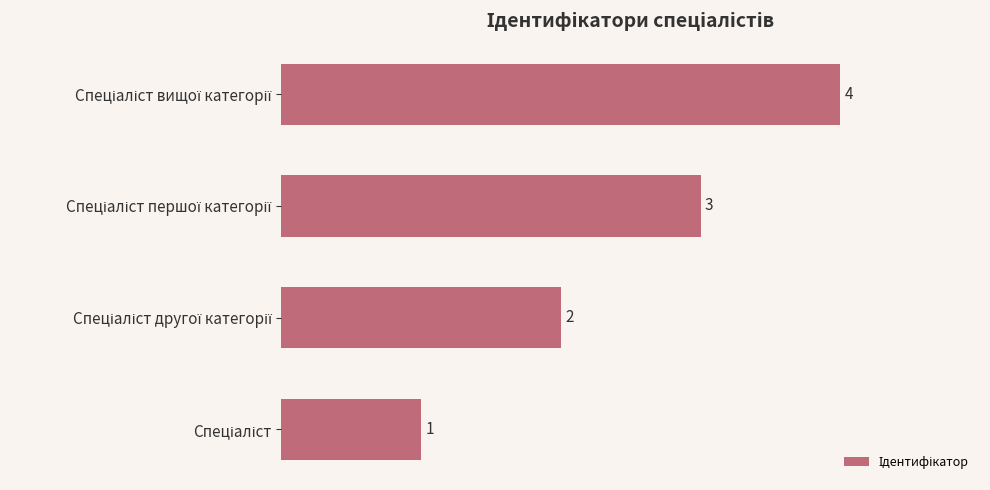

What is the value of the 2nd bar from the top?

3